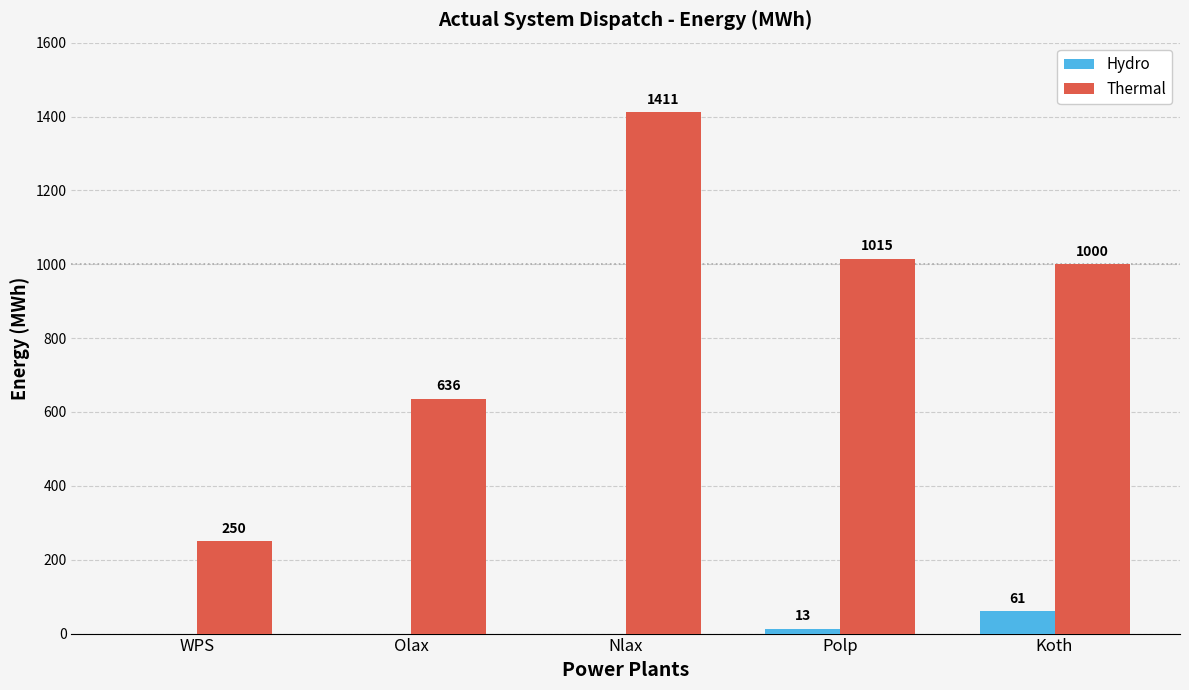

Is it true that Thermal equals 1411 at Nlax?

True